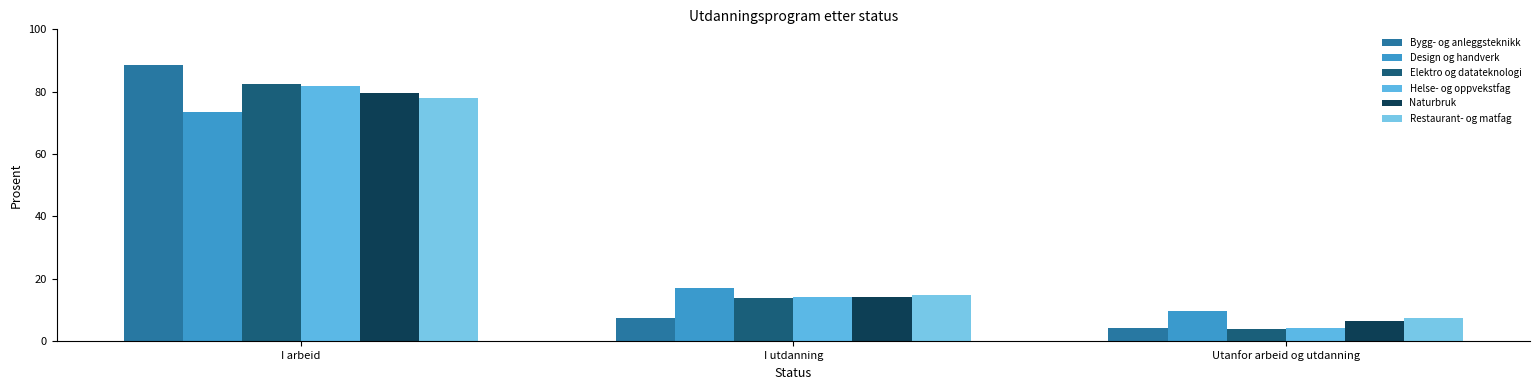

Where does the Bygg- og anleggsteknikk series first go above 7?

I arbeid